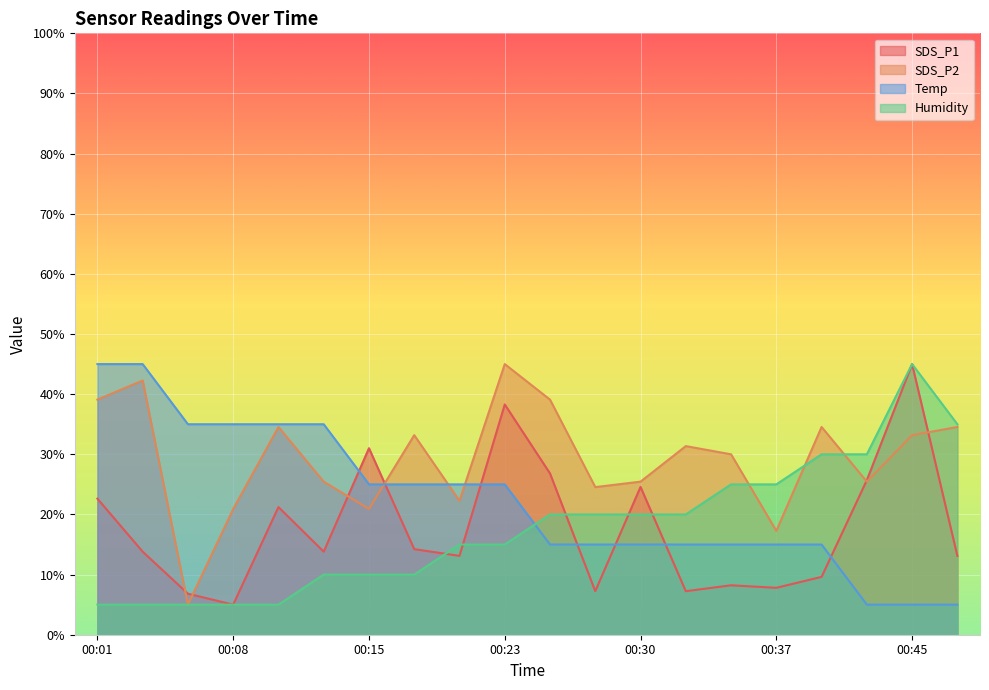

Which series changed the most between 00:32 and 00:45?

SDS_P1